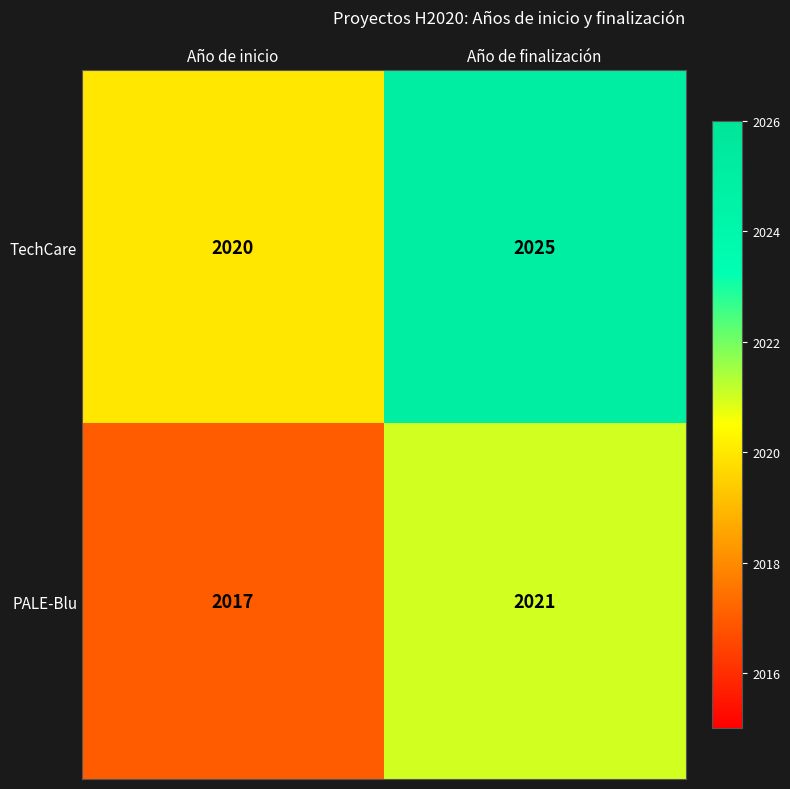

Count the number of data series in this chart.

2